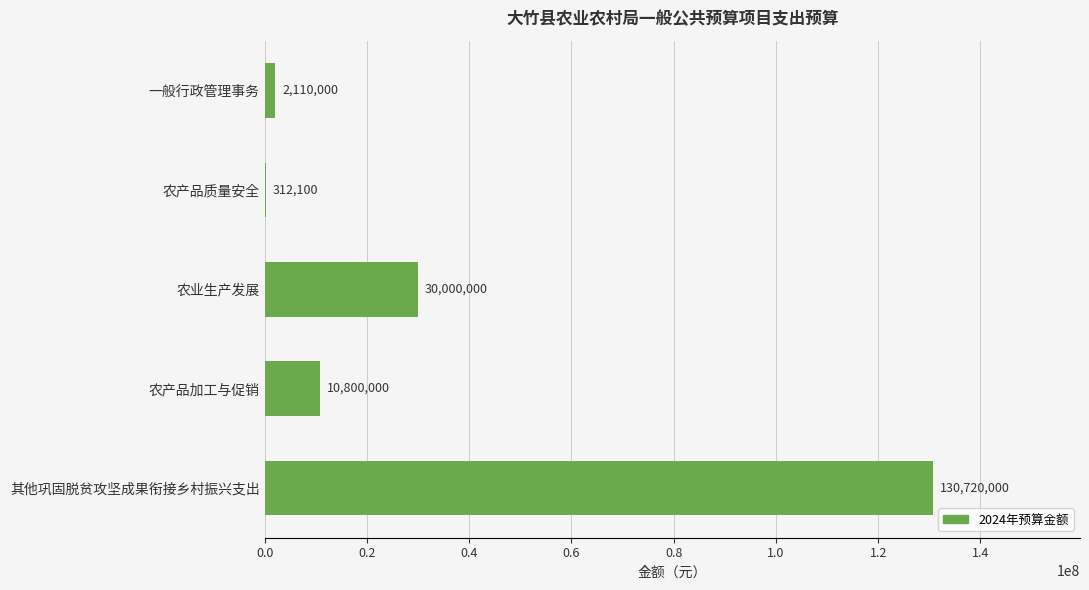

Are the bars horizontal?

Yes